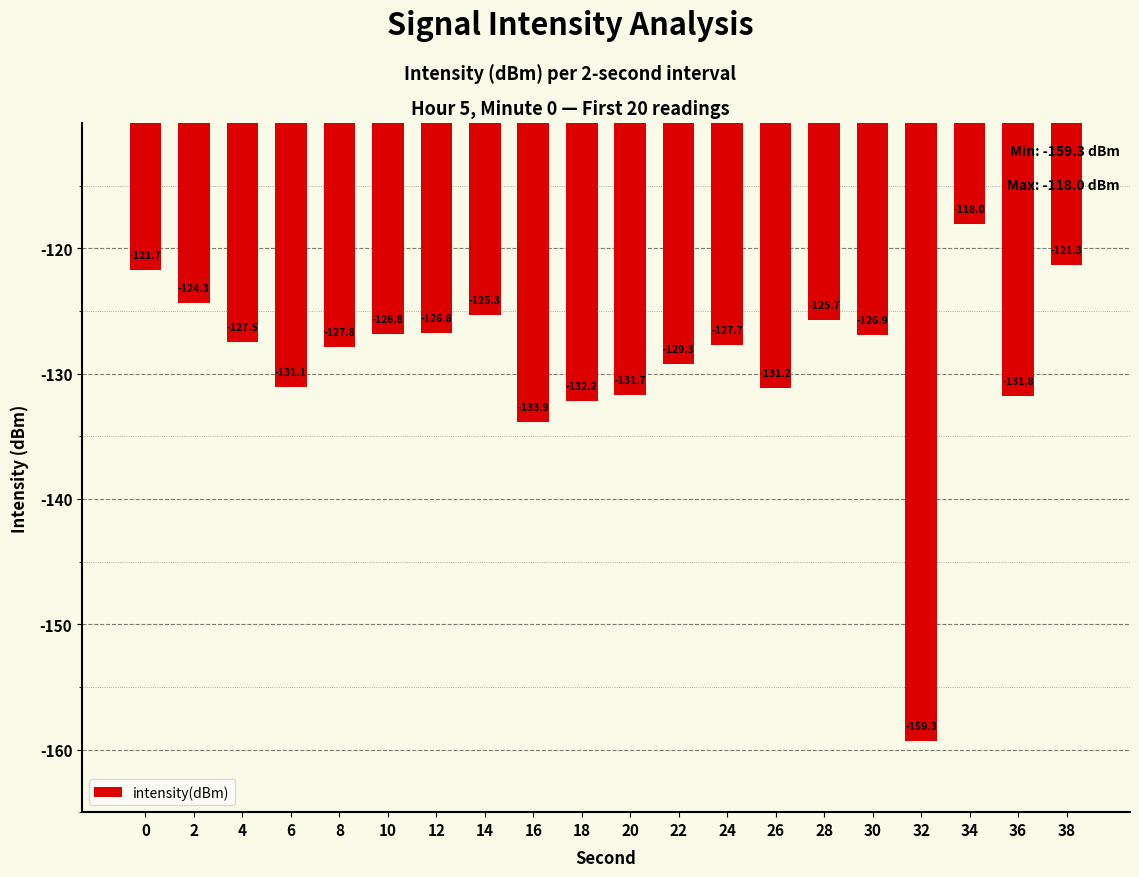

The value at 10 is -221.2. True or false?

False